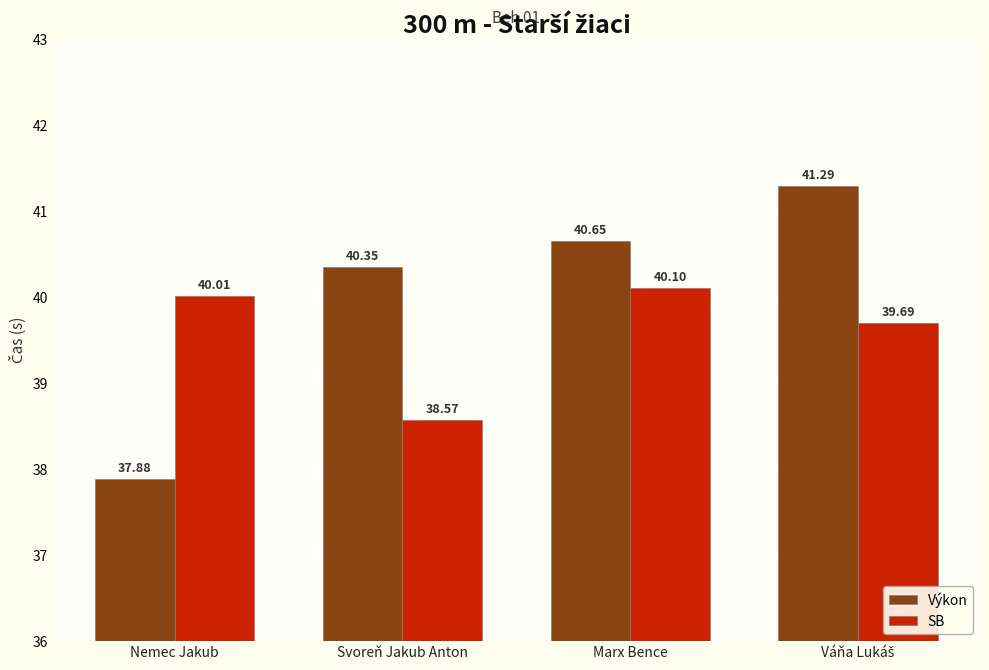

What is the maximum value shown in the chart?

41.3